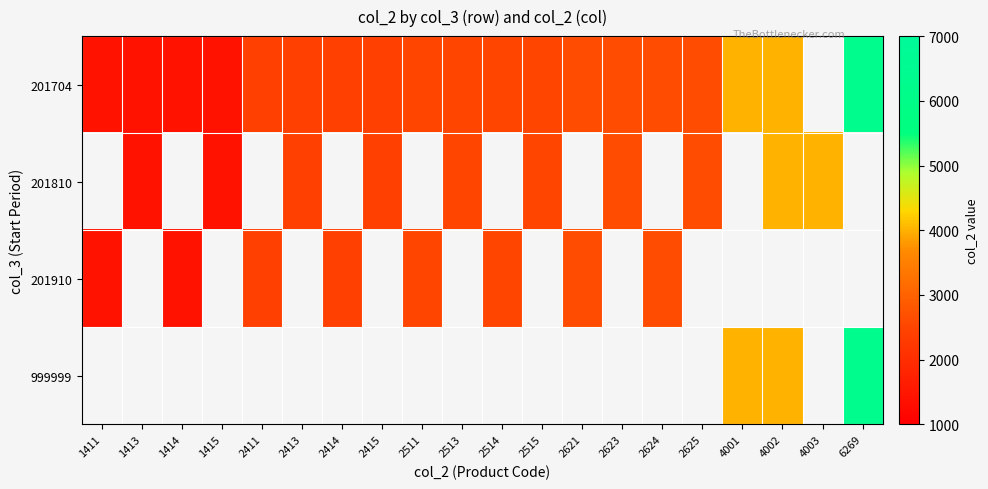

Is the value of 201810 at 1414 greater than the value of 999999 at 2415?

No